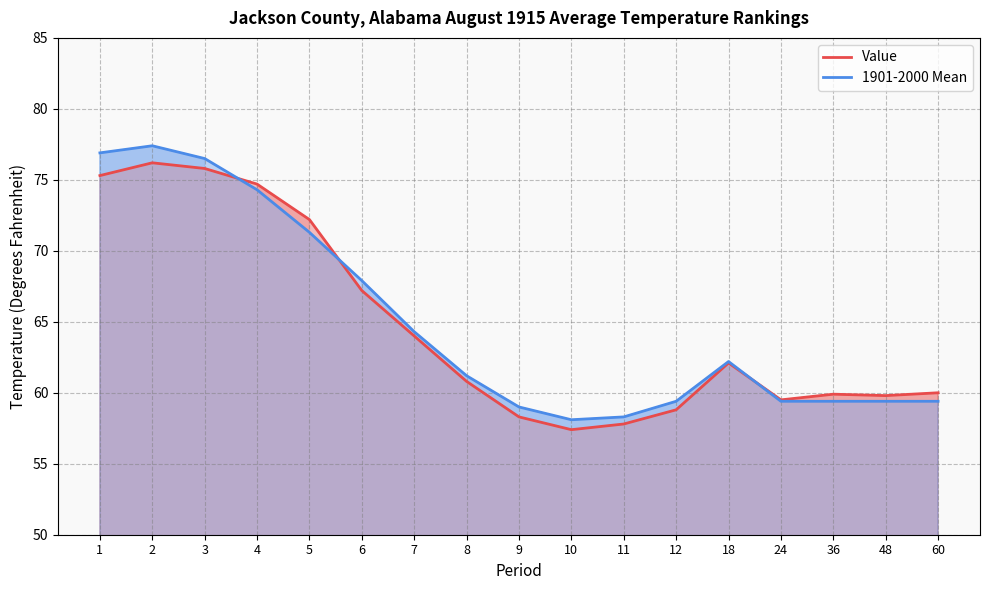

The value of 1901-2000 Mean at 2 is 113.5. True or false?

False